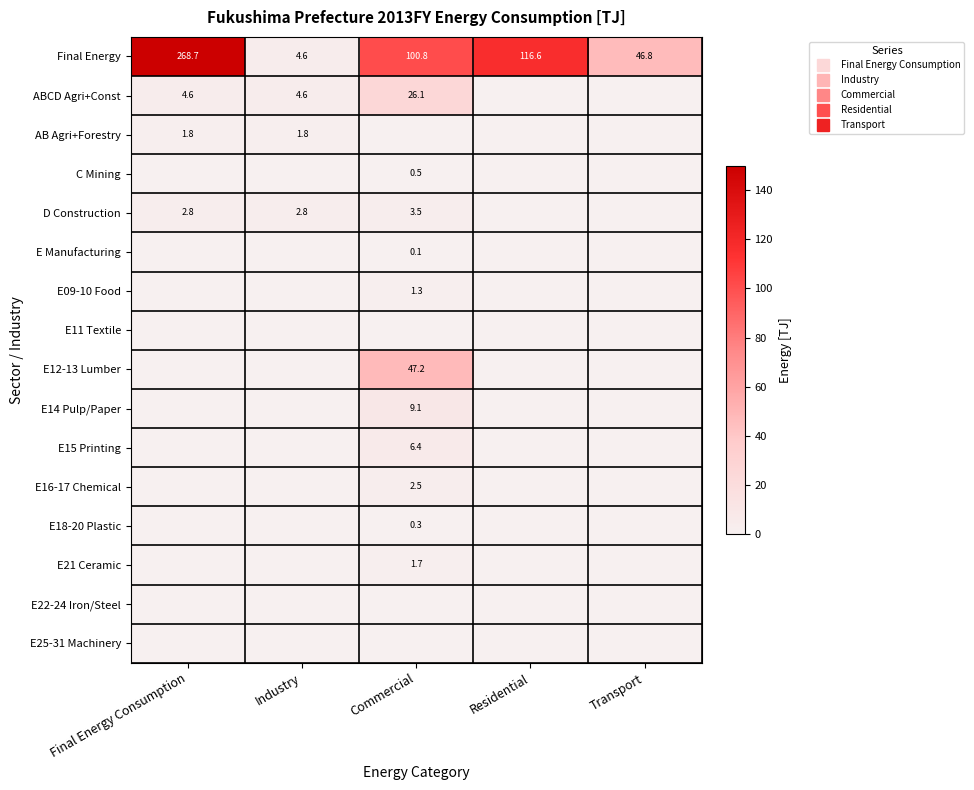

Rank the series by their maximum value, from lowest to highest.

E11 Textile, E22-24 Iron/Steel, E25-31 Machinery, E Manufacturing, E18-20 Plastic, C Mining, E09-10 Food, E21 Ceramic, AB Agri+Forestry, E16-17 Chemical, D Construction, E15 Printing, E14 Pulp/Paper, ABCD Agri+Const, E12-13 Lumber, Final Energy